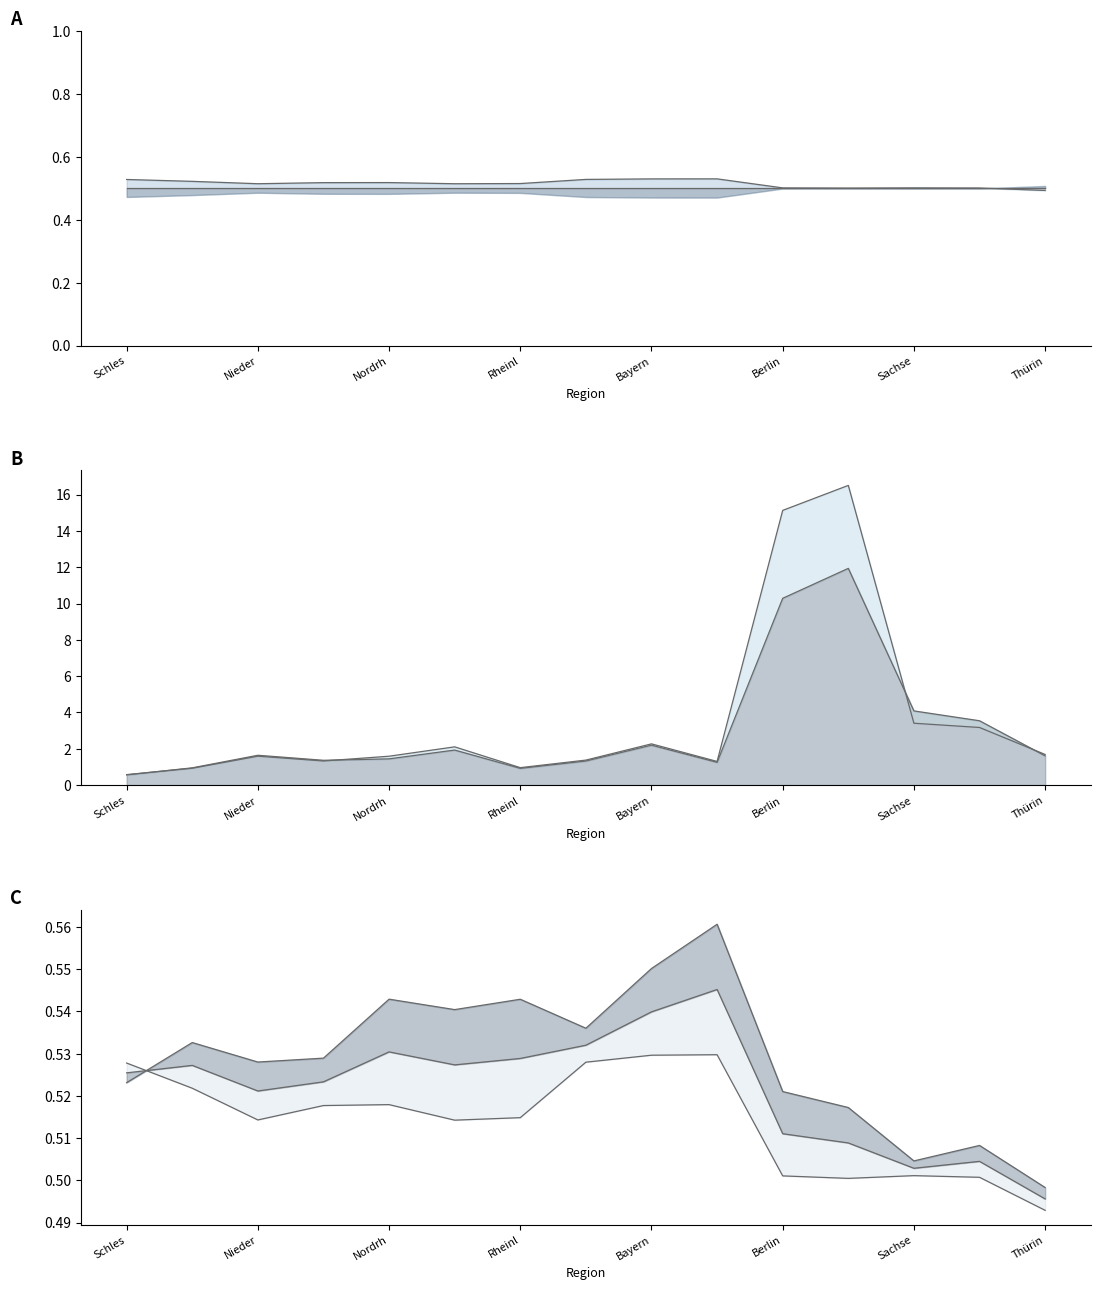

Is the value of Zuzüge insgesamt at 14 greater than the value of Fortzüge männlich Anteil at Berlin?

Yes